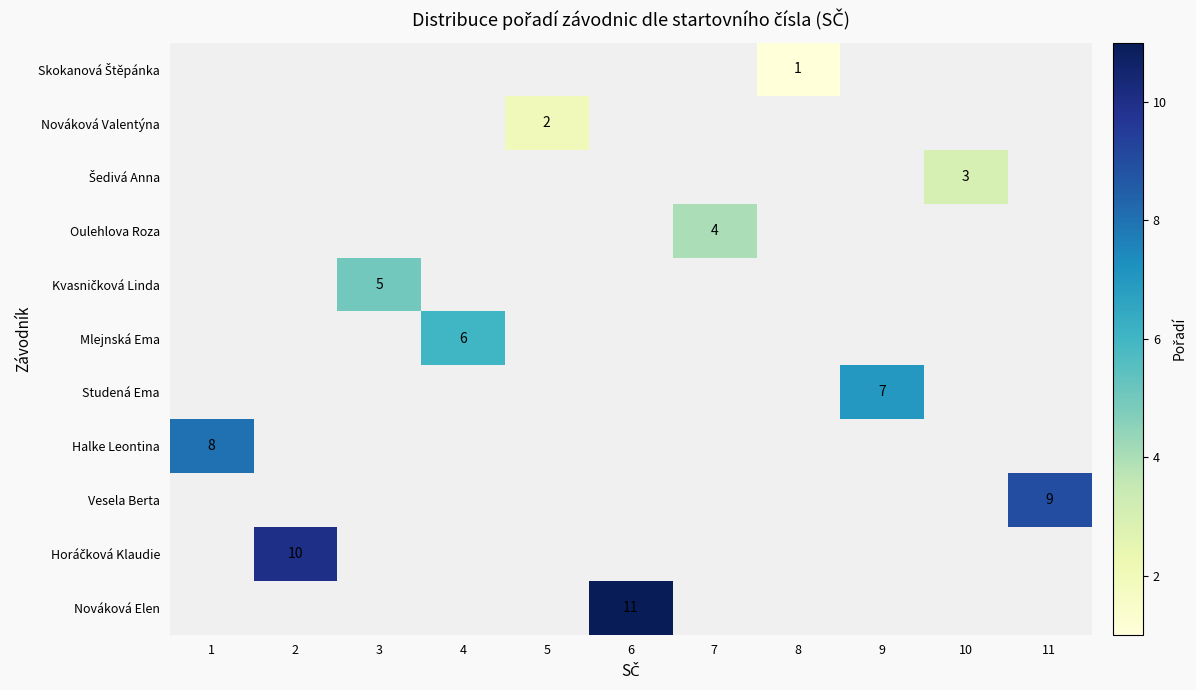

The value of Nováková Valentýna at 5 is 2. True or false?

True